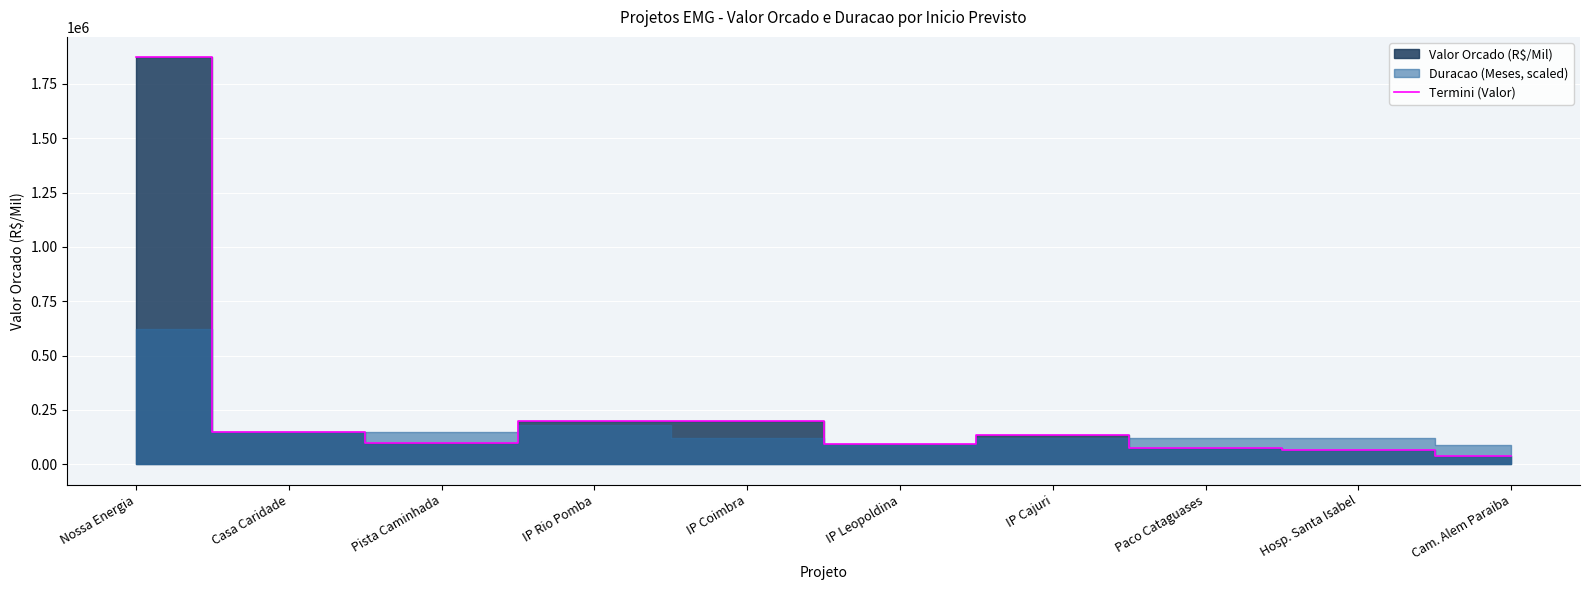

Reading left to right, extract all data points from this chart.

1872894.1	149757.9	99899.1	199871.9	199147.4	91178.6	134292.5	76368.4	66903.7	39921.0